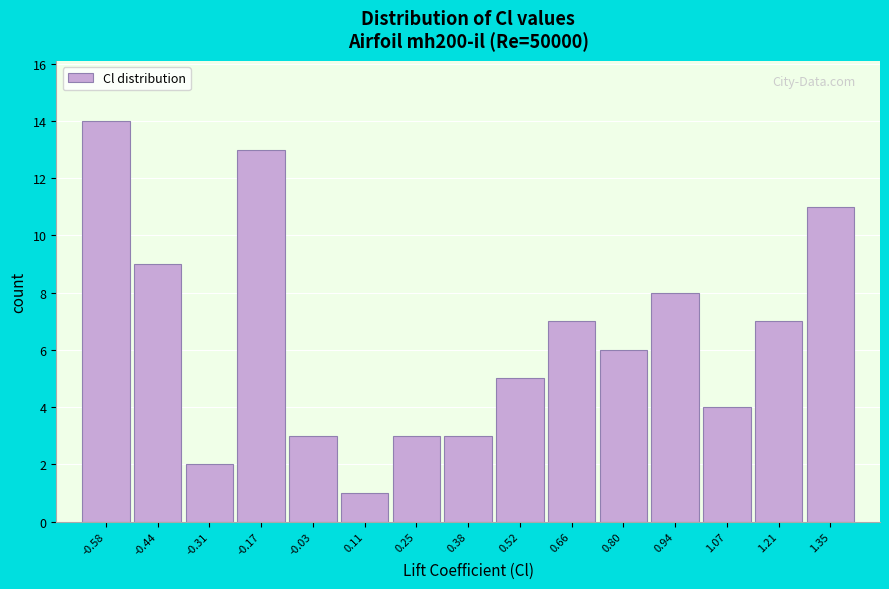

What is the height of the bar covering -0.52 to -0.38 on the x-axis? Neither the bar edges nor the heights are printed on the chart, so give them approximately, as read against the axes.

9